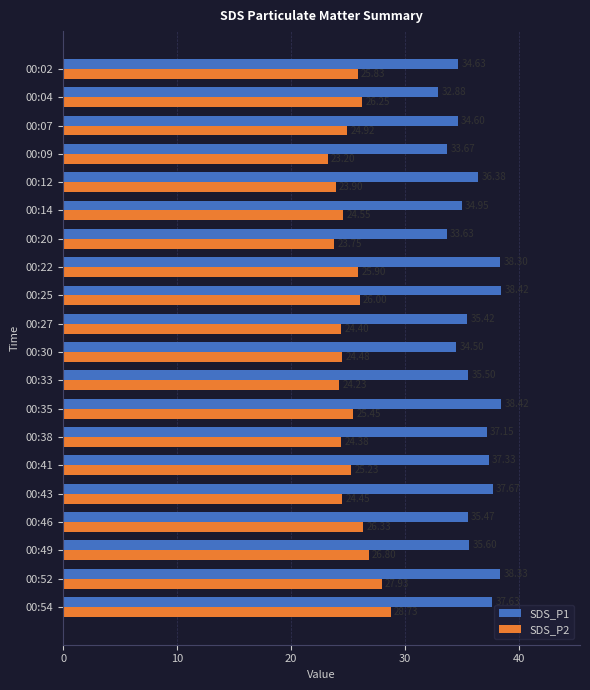

Rank the series by their maximum value, from lowest to highest.

SDS_P2, SDS_P1